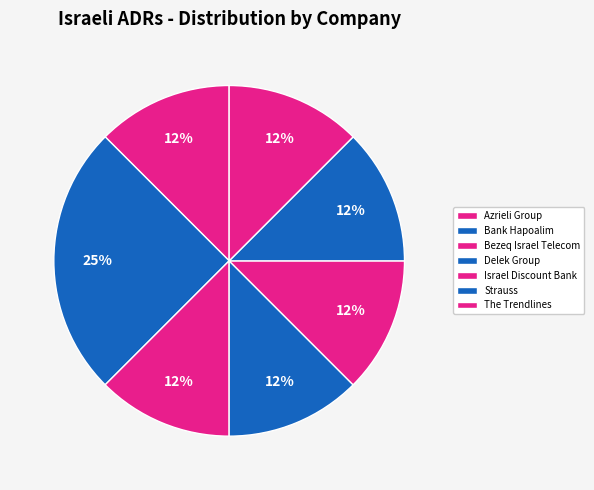

To the nearest percent, what percentage of the pie is Israel Discount Bank?

12%